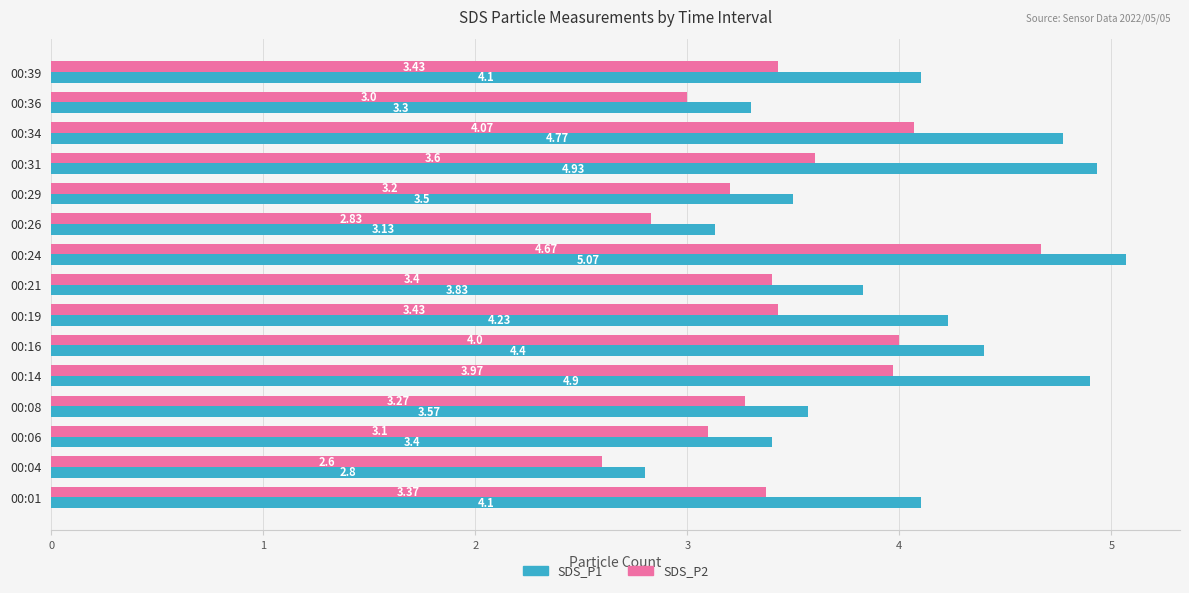

What is the sum of all SDS_P1 values?

60.0